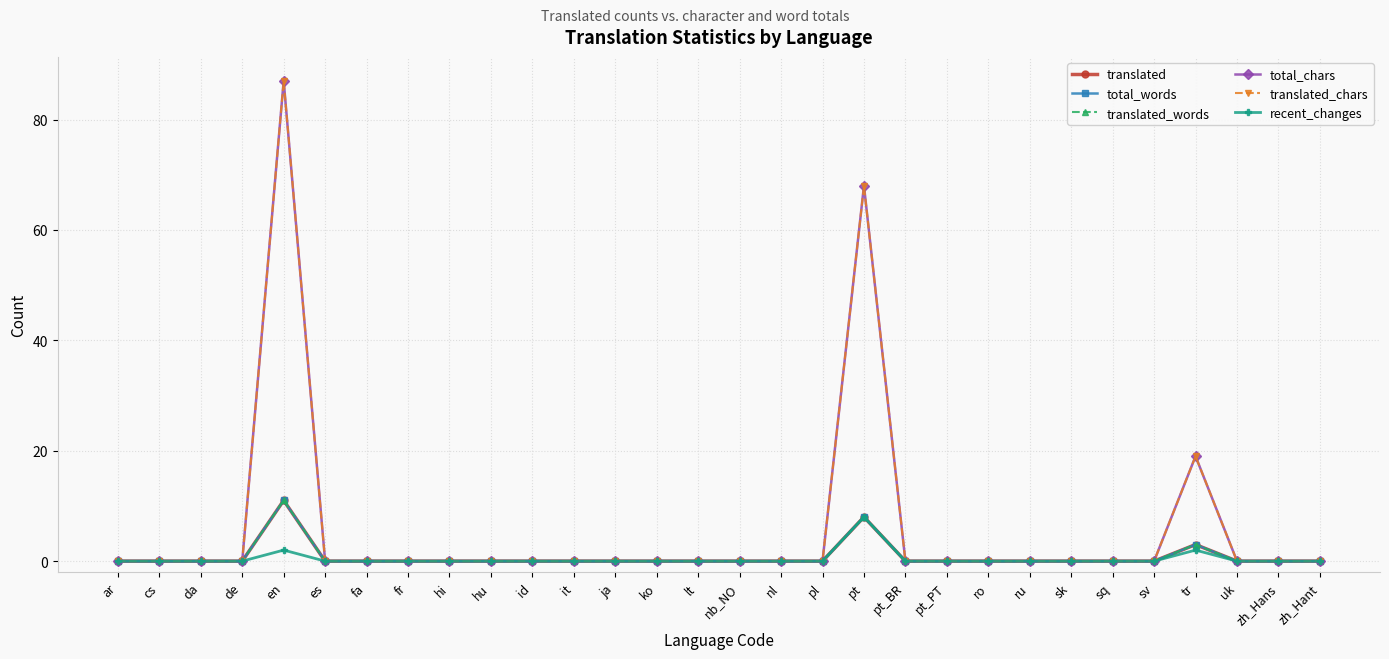

Is this an area chart (filled region under the line)?

No